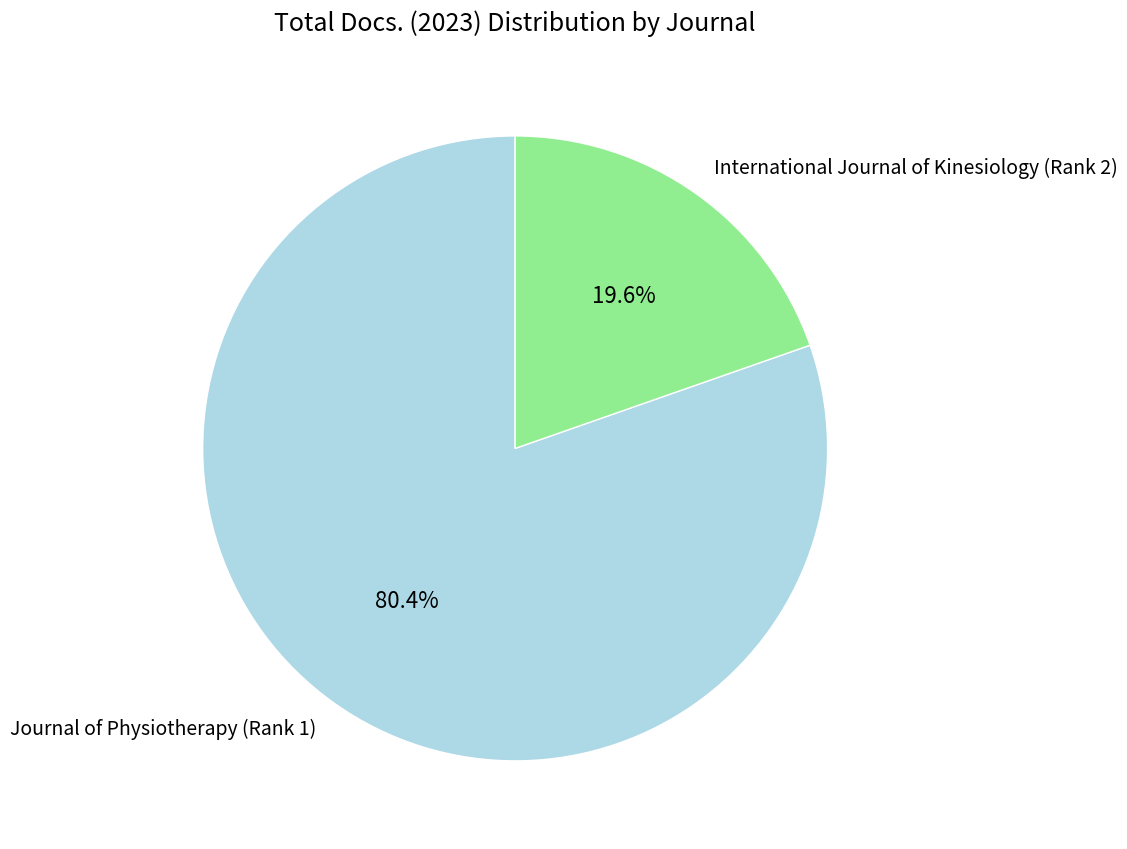

Rank the categories by value from lowest to highest.

International Journal of Kinesiology (Rank 2), Journal of Physiotherapy (Rank 1)